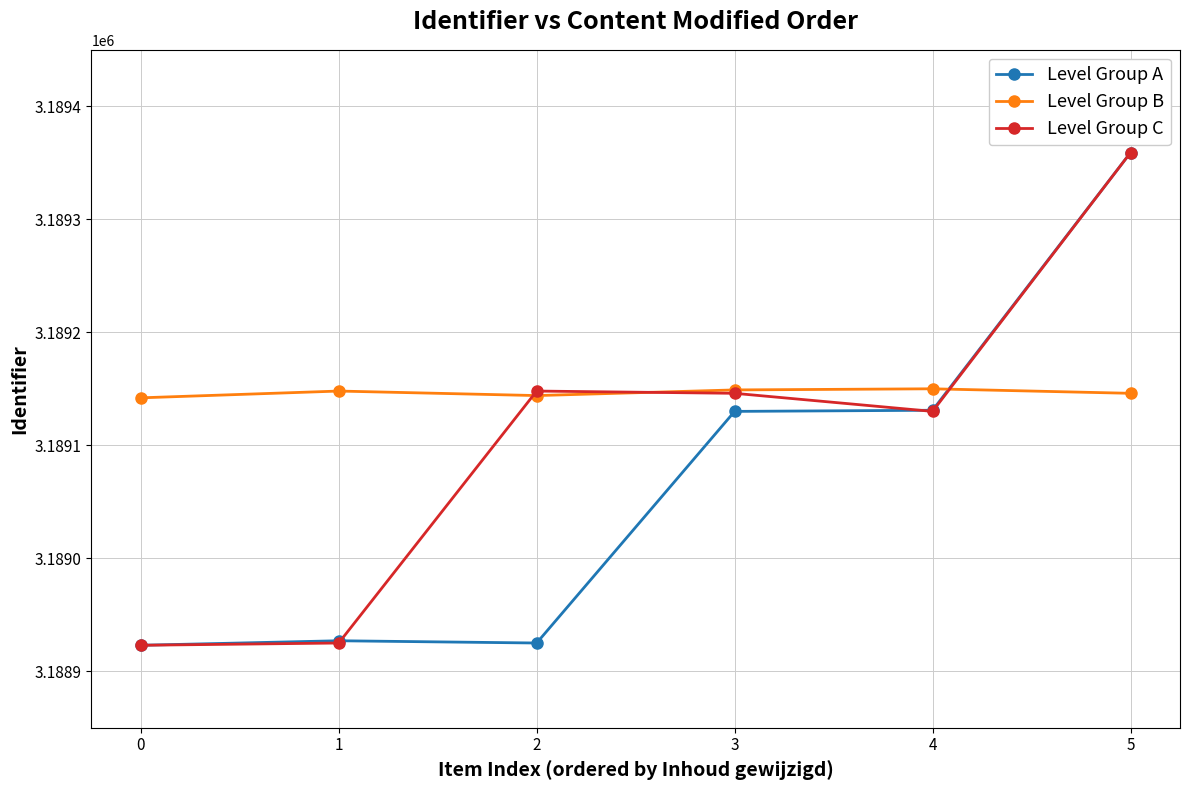

Which series ends up on top after the final intersection of Level Group A and Level Group B?

Level Group A